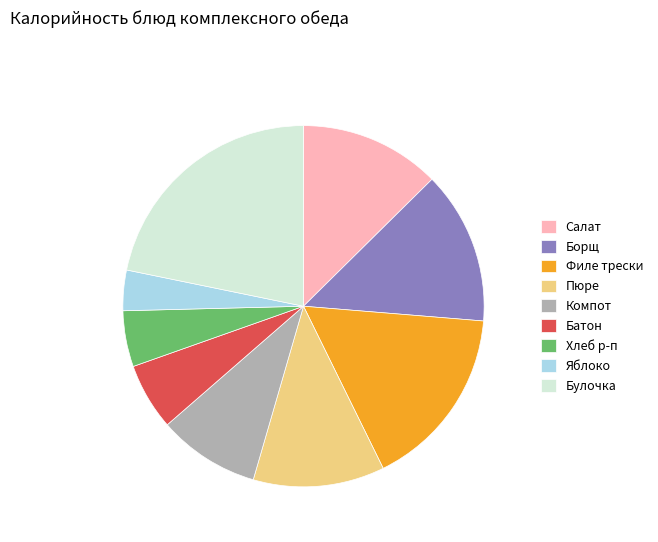

Rank the categories by value from highest to lowest.

Булочка, Филе трески, Борщ, Салат, Пюре, Компот, Батон, Хлеб р-п, Яблоко